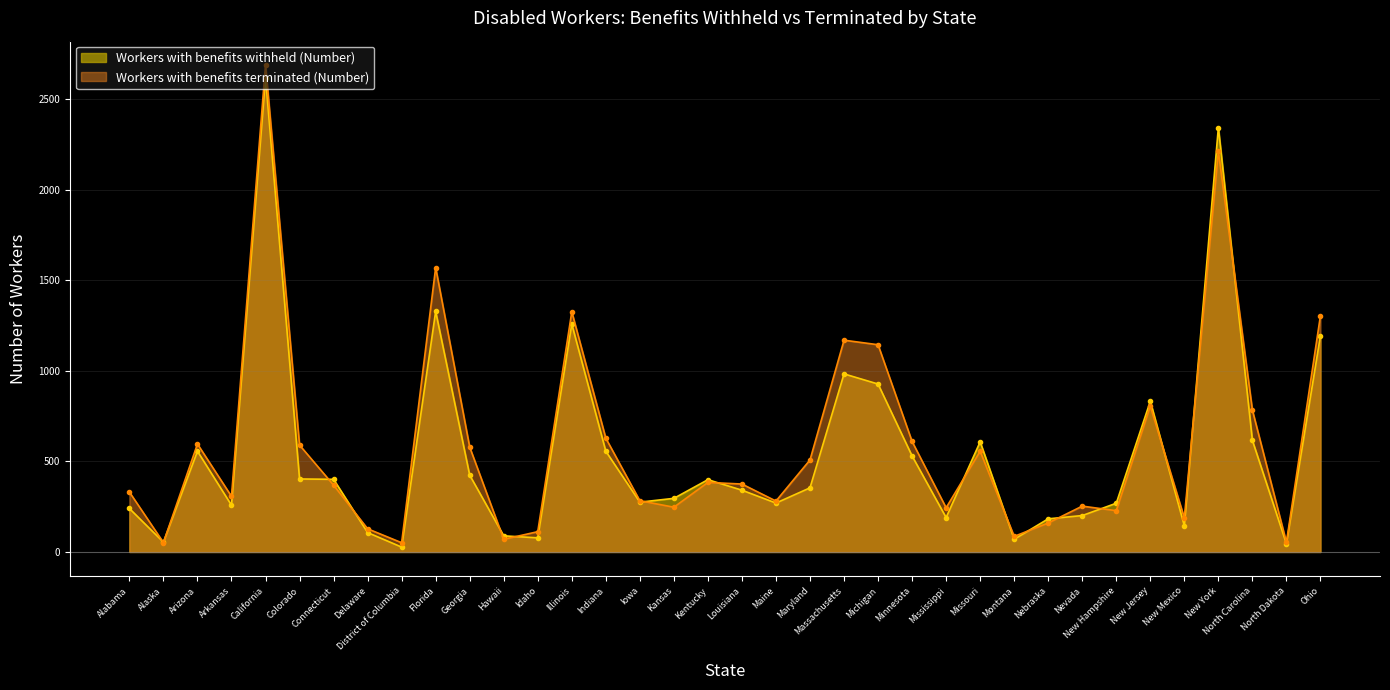

How many series are shown in this chart?

2